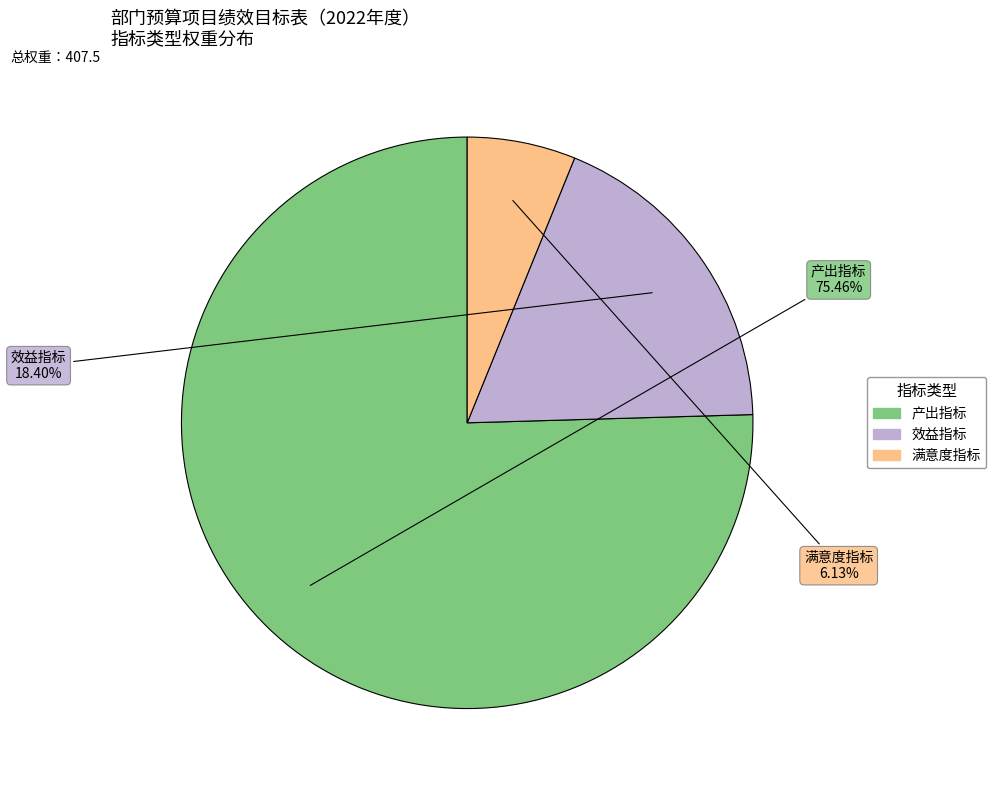

Does 满意度指标 represent more than half of the total?

No